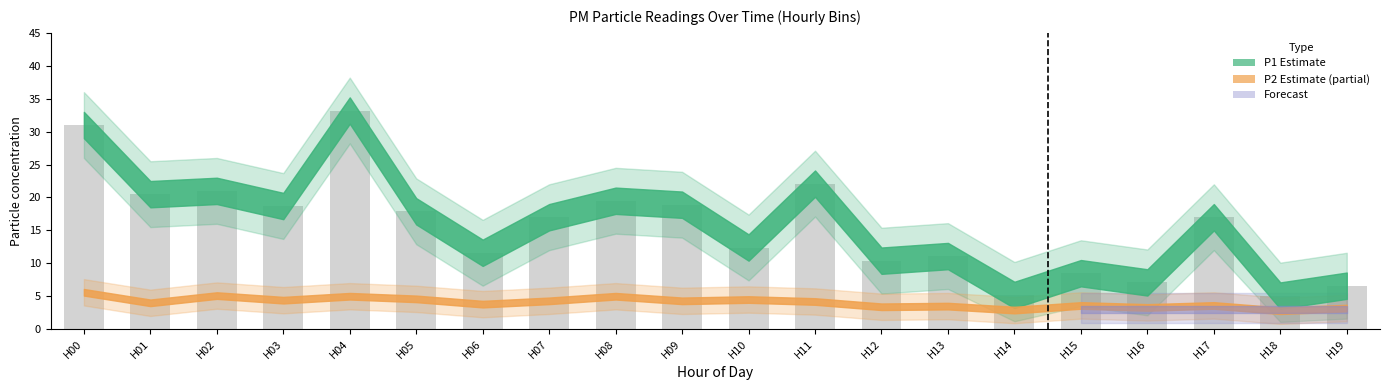

What is the change in value from H02 to H10?

-8.6